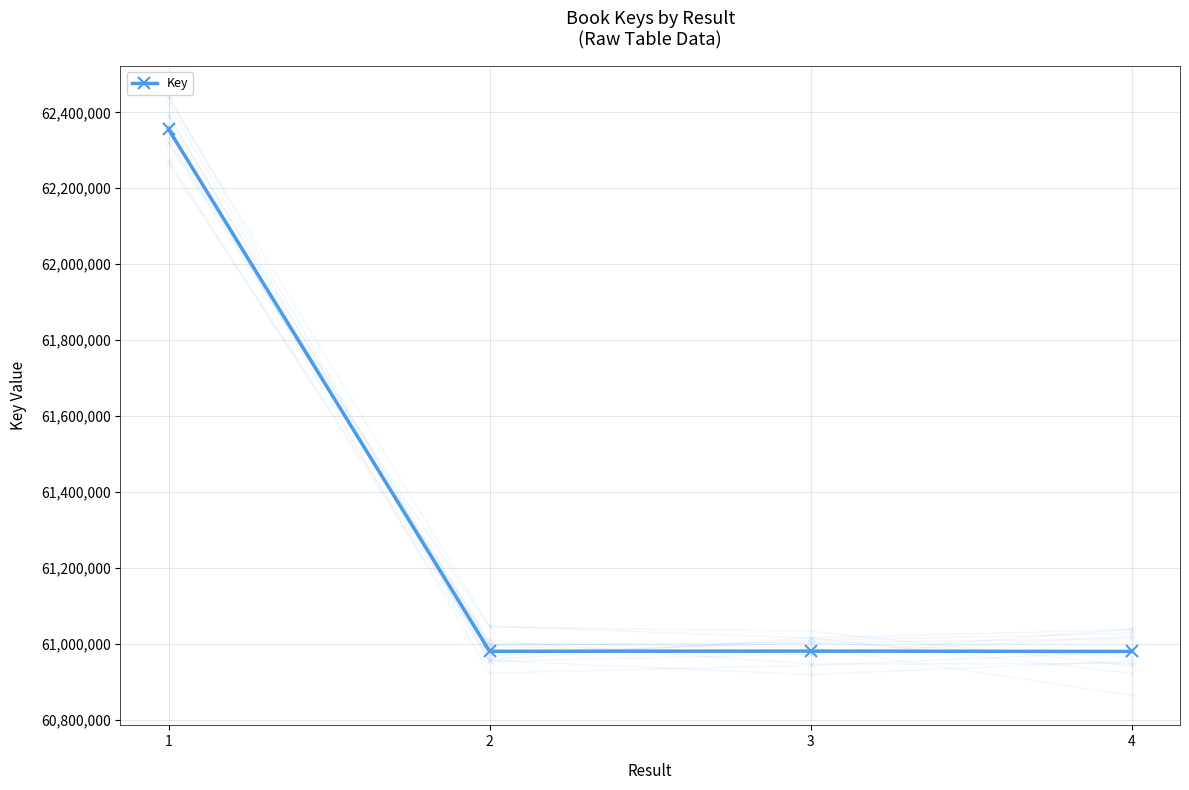

How many points are higher than both their immediate neighbors (excluding endpoints)?

1